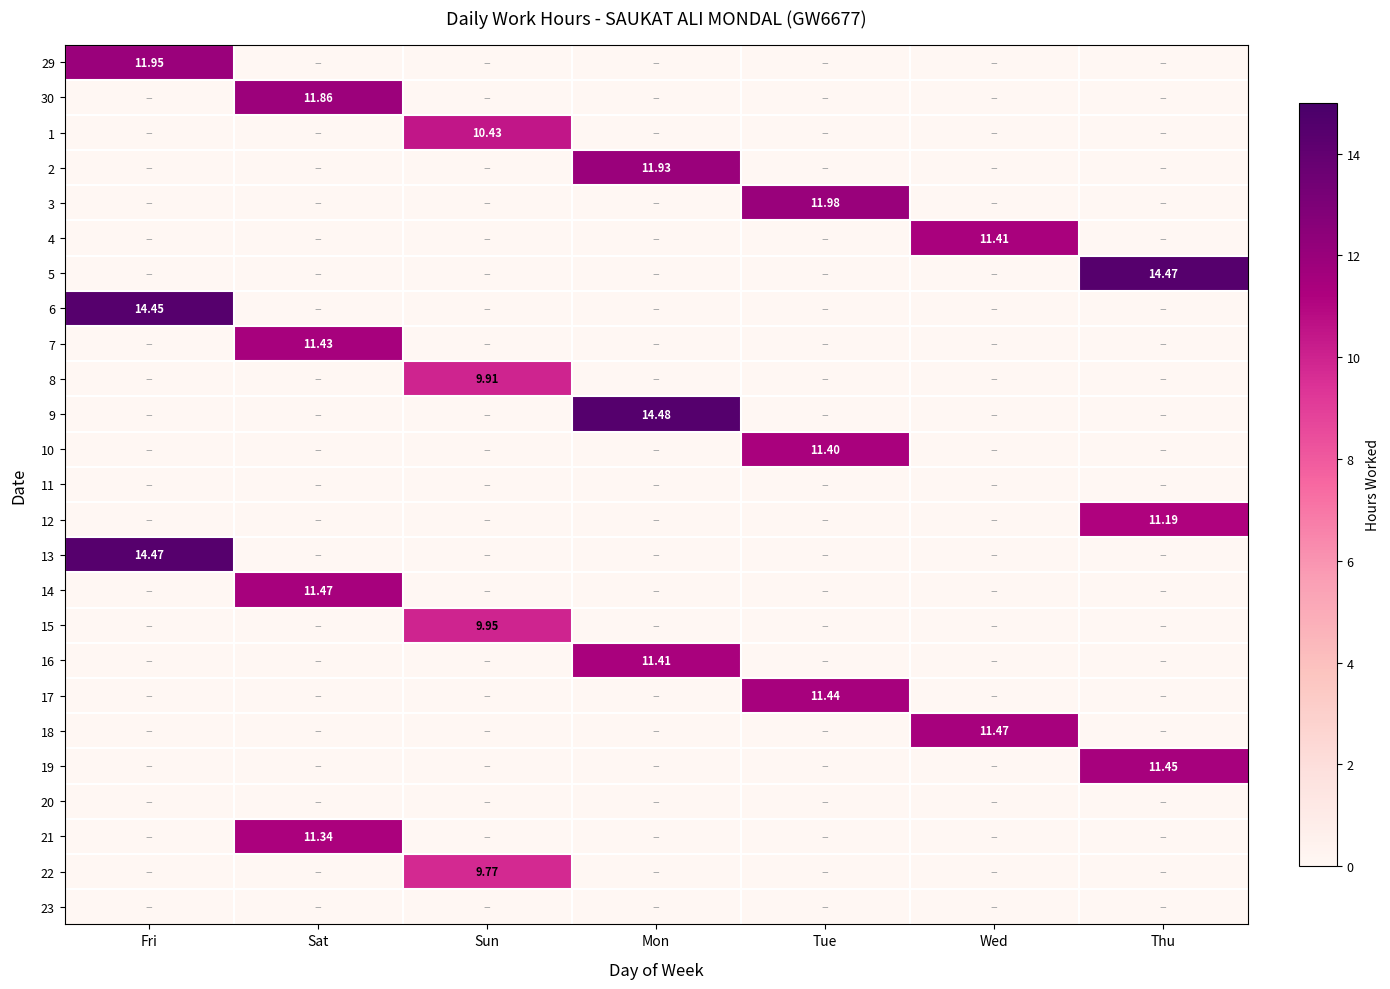

What is the highest value of the 12 series?

11.2